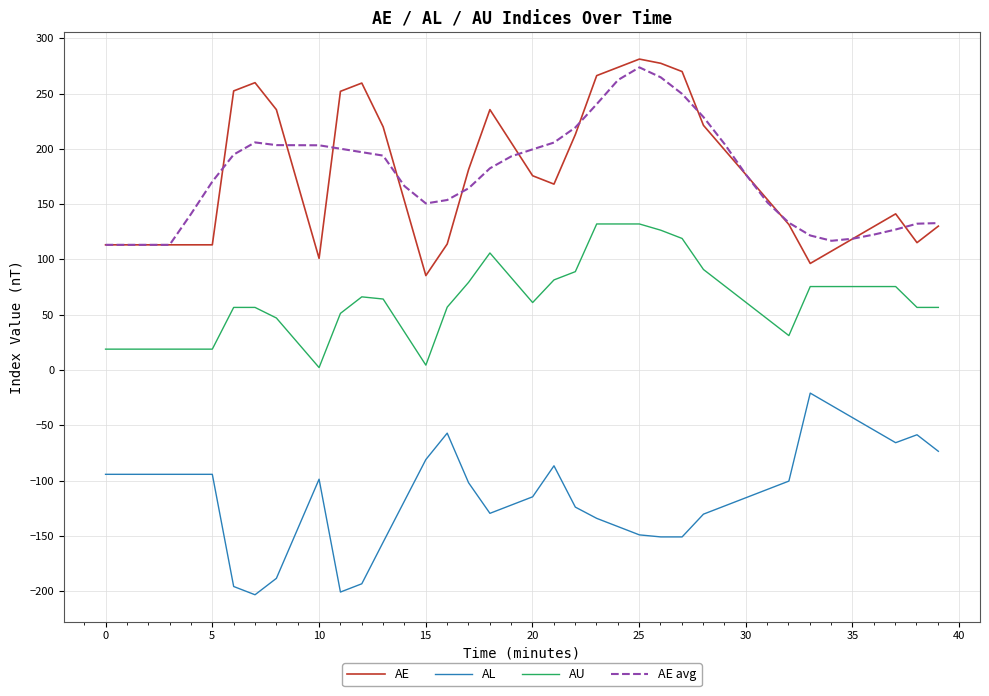

What are all the series names shown in the legend?

AE, AL, AU, AE avg